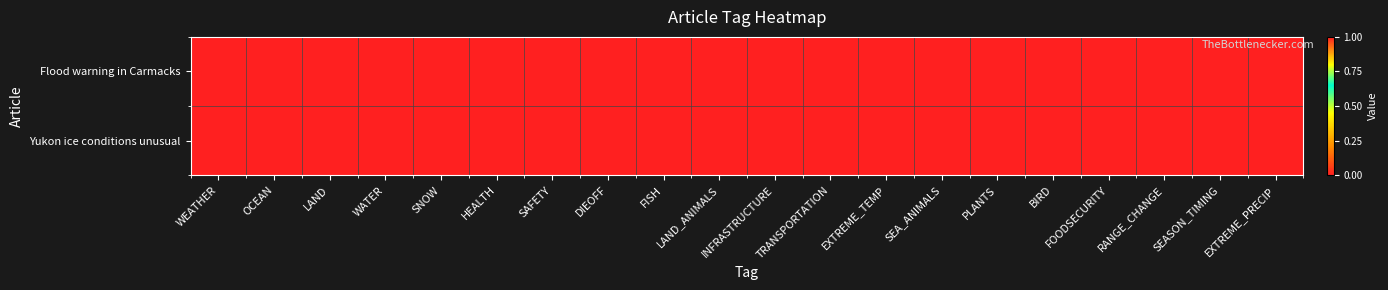

What is the maximum value shown in the chart?

1